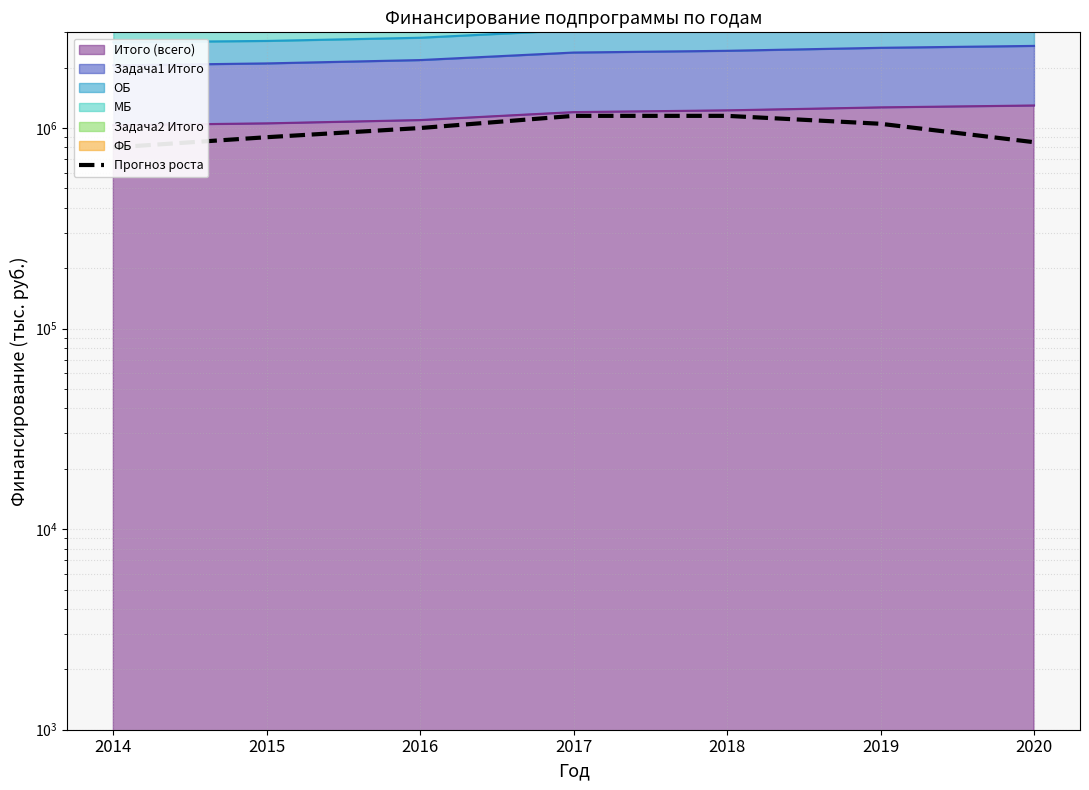

Where does the data first go above 1000000?

2017